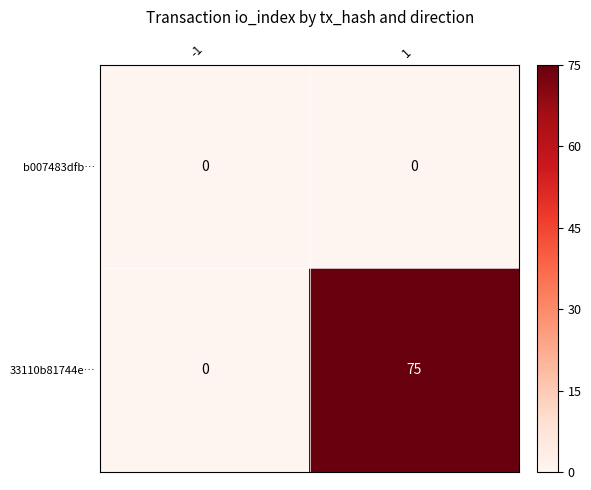

What is the maximum value shown in the chart?

75